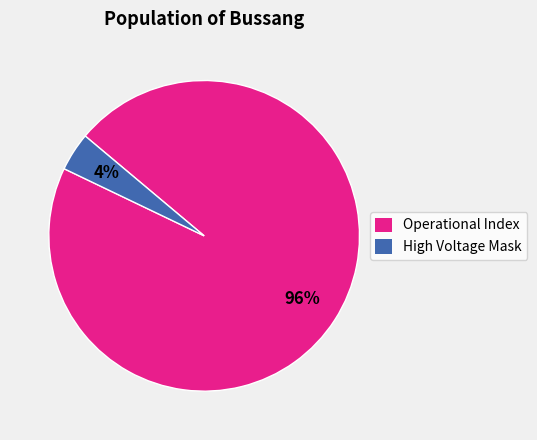

How many slices are in this pie chart?

2